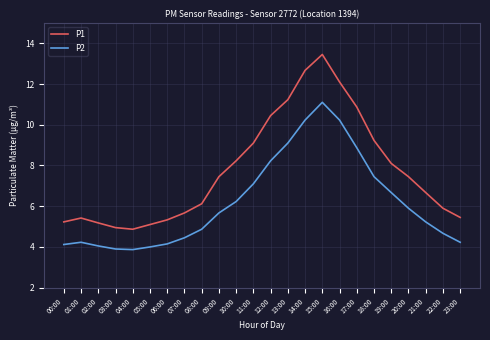

Is it true that P1 equals 11.2 at 13:00?

True